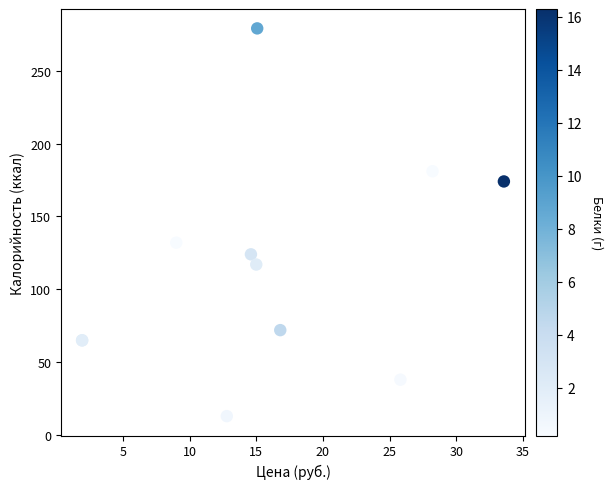

What Y value in the scatter plot is closest to 146?

132